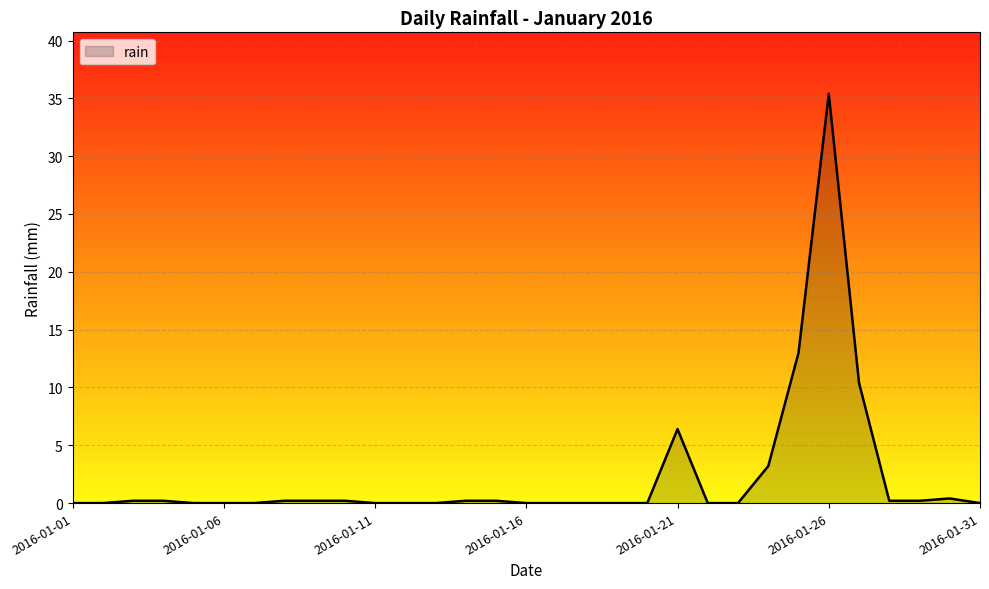

What is the difference between the maximum and minimum values?

35.4